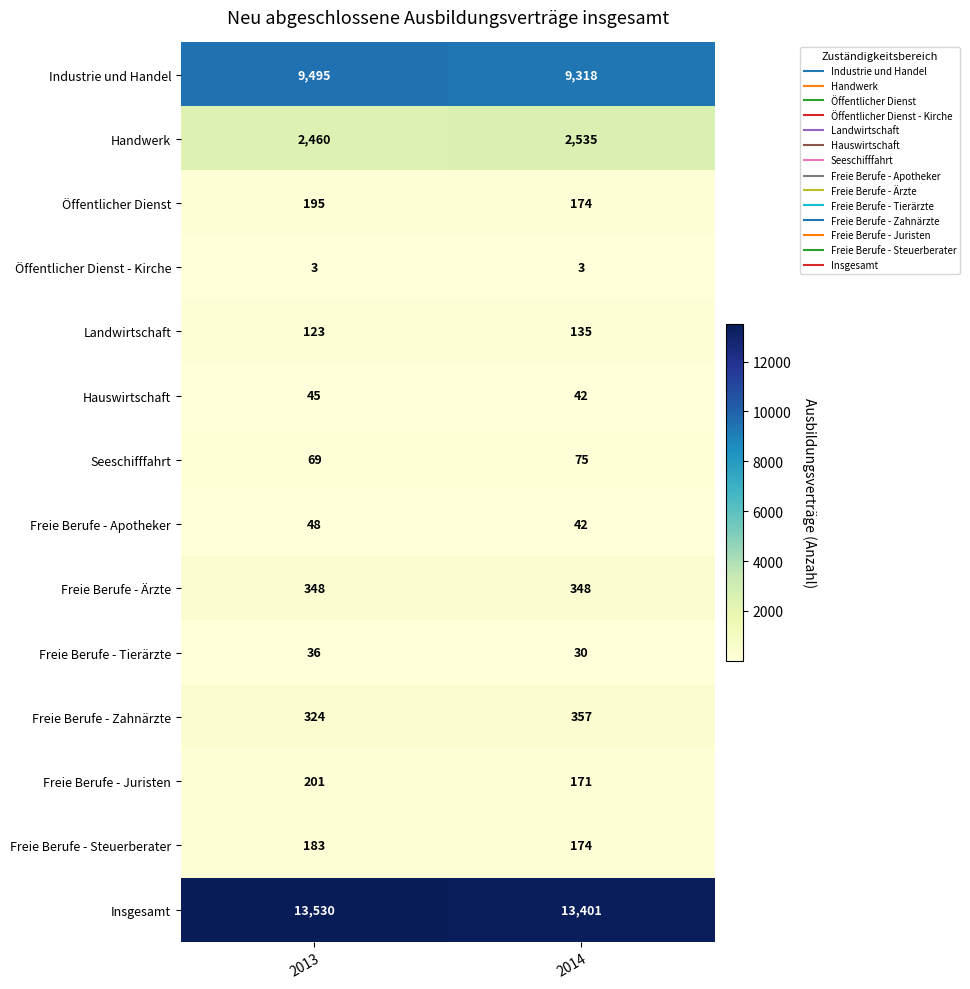

Reading left to right, transcribe all the data shown in this chart.

Industrie und Handel: 9495	9318
Handwerk: 2460	2535
Öffentlicher Dienst: 195	174
Öffentlicher Dienst - Kirche: 3	3
Landwirtschaft: 123	135
Hauswirtschaft: 45	42
Seeschifffahrt: 69	75
Freie Berufe - Apotheker: 48	42
Freie Berufe - Ärzte: 348	348
Freie Berufe - Tierärzte: 36	30
Freie Berufe - Zahnärzte: 324	357
Freie Berufe - Juristen: 201	171
Freie Berufe - Steuerberater: 183	174
Insgesamt: 13530	13401